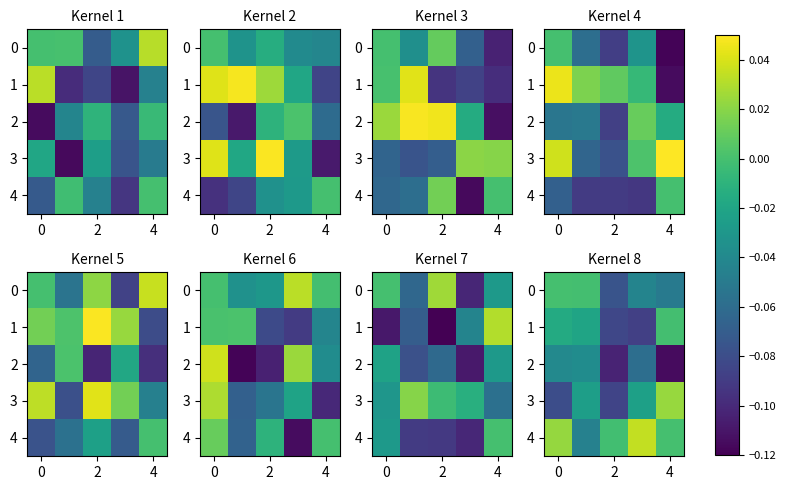

What is the lowest value of the 1 series?

-0.1